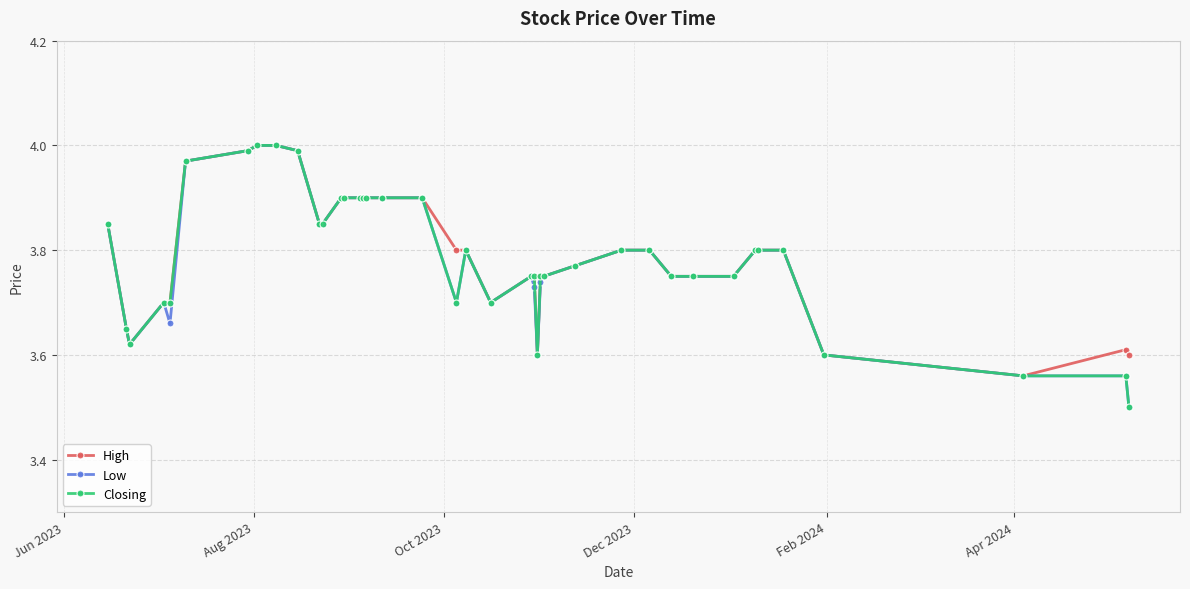

At how many categories does at least one series exceed 3?

40